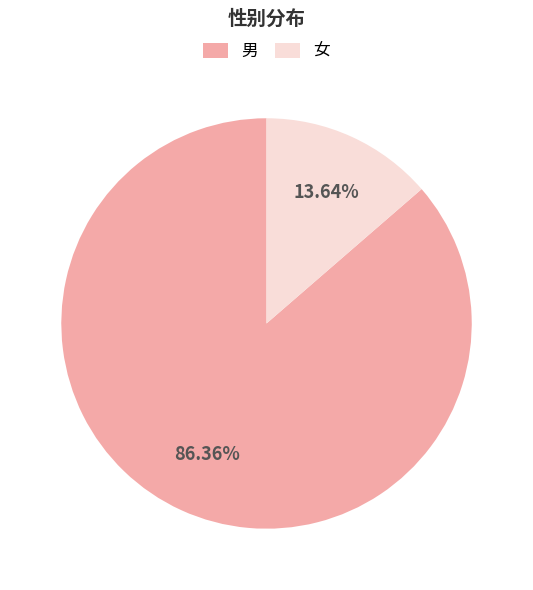

What percentage is the 男 slice, to the nearest percent?

86%